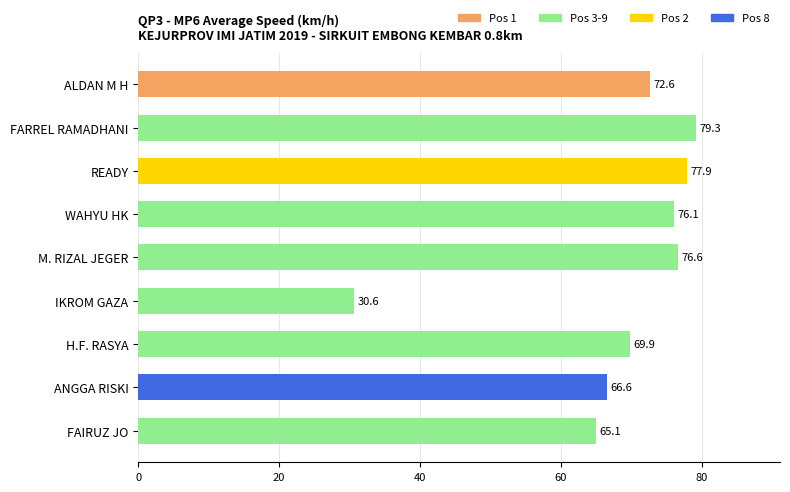

At which label is the value closest to 54?

FAIRUZ JO